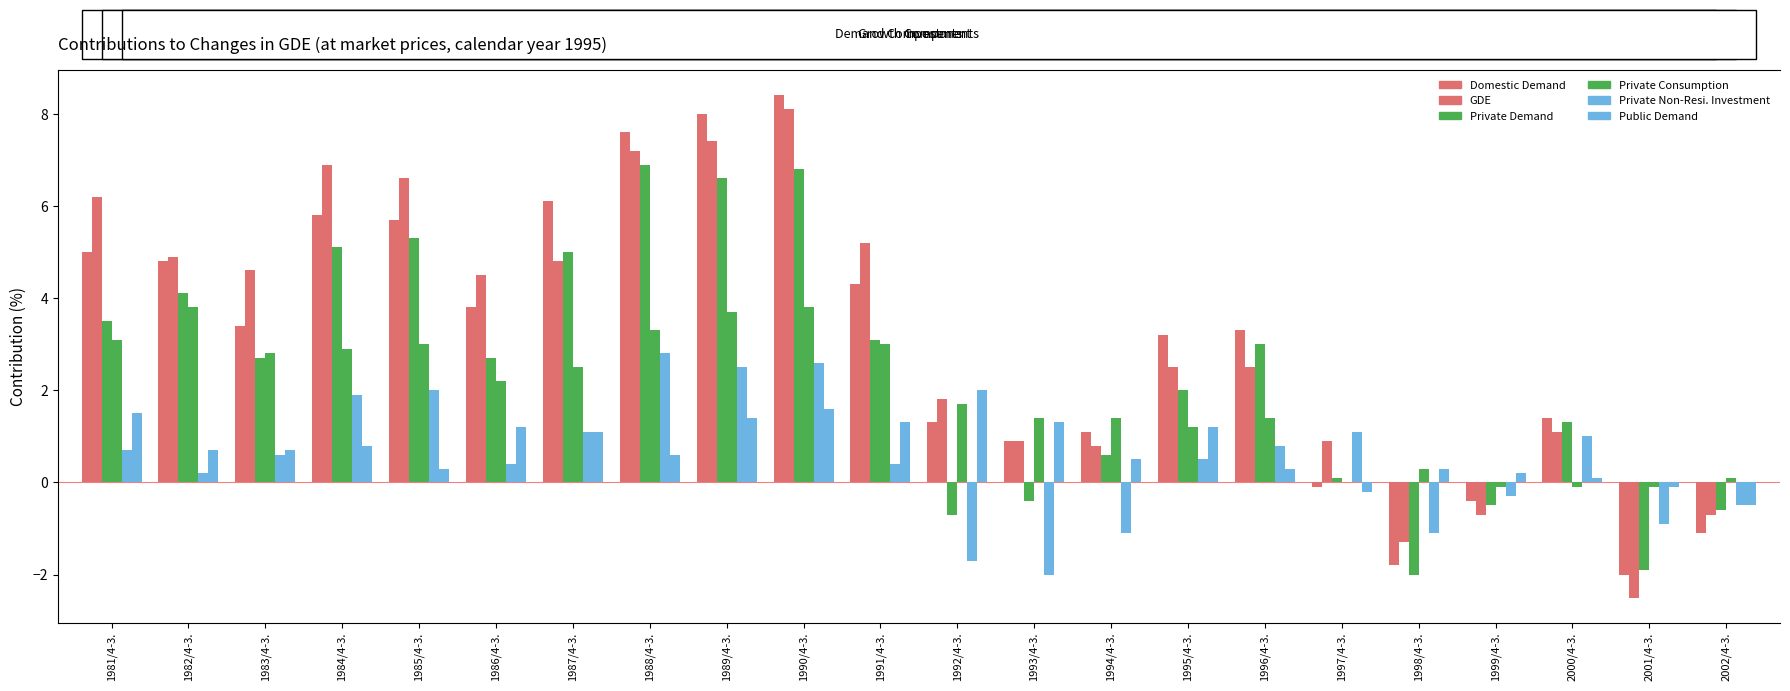

What is the difference between the maximum and minimum values in the Public Demand series?

2.5